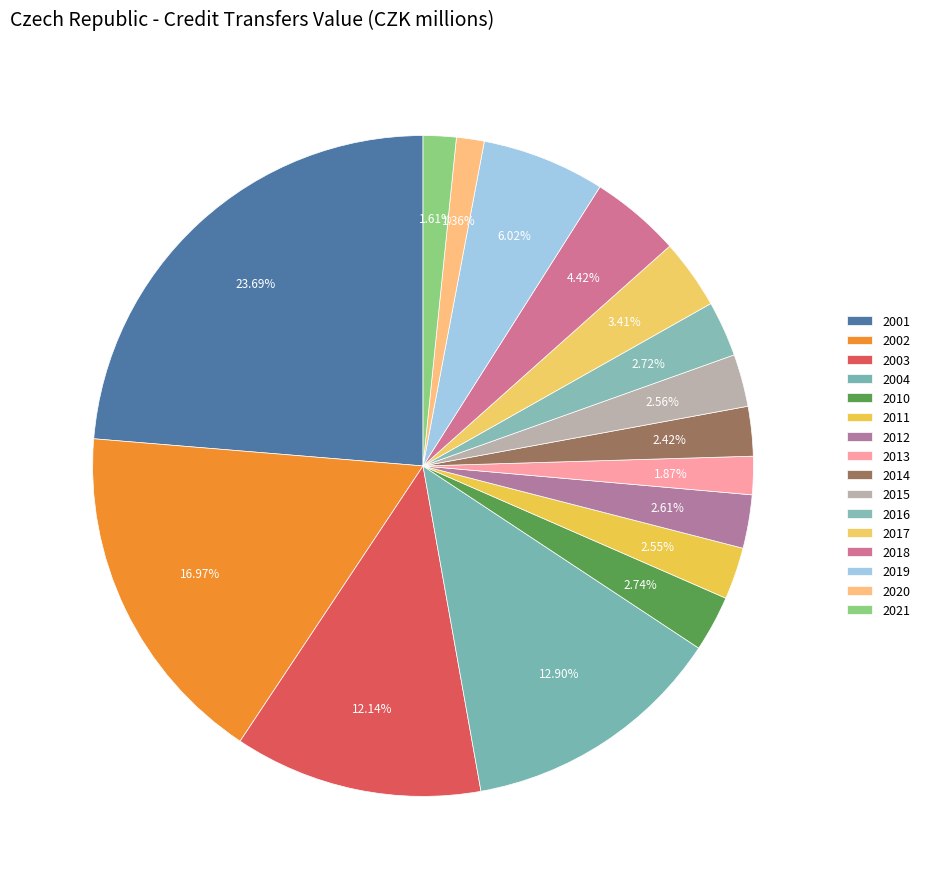

How many slices are in this pie chart?

16